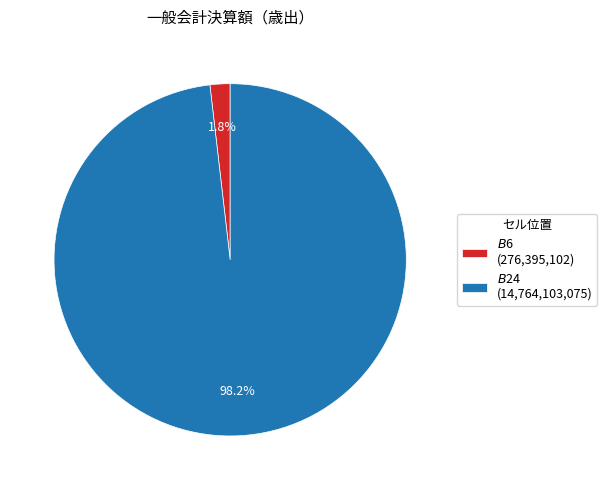

Which category has the smallest portion of the pie?

$B$6